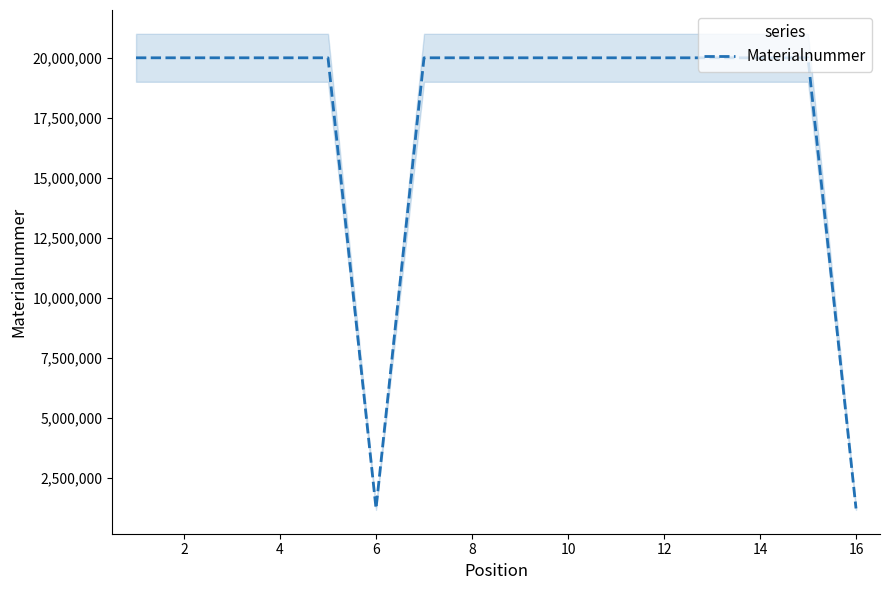

What is the maximum value for Materialnummer?

20014039